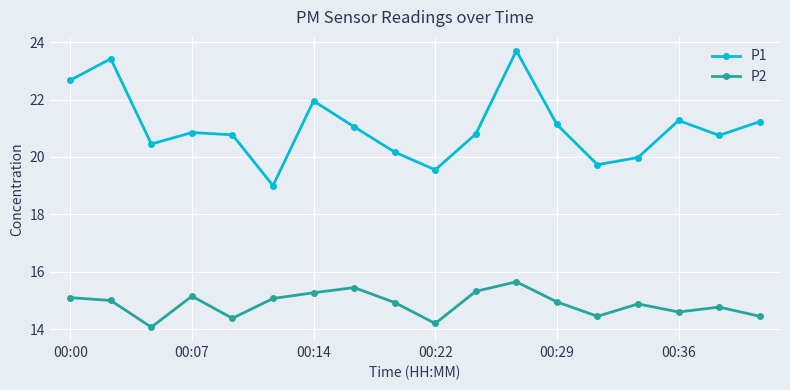

How many categories are shown in the chart?

18